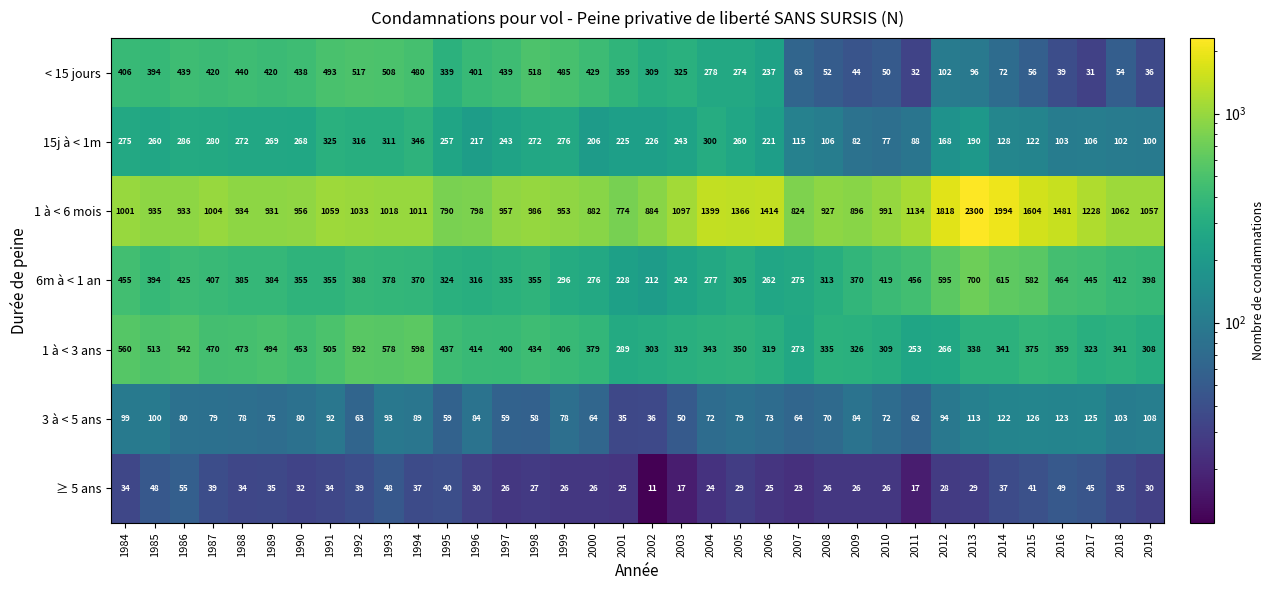

Is it true that 15j à < 1m equals 97 at 1995?

False